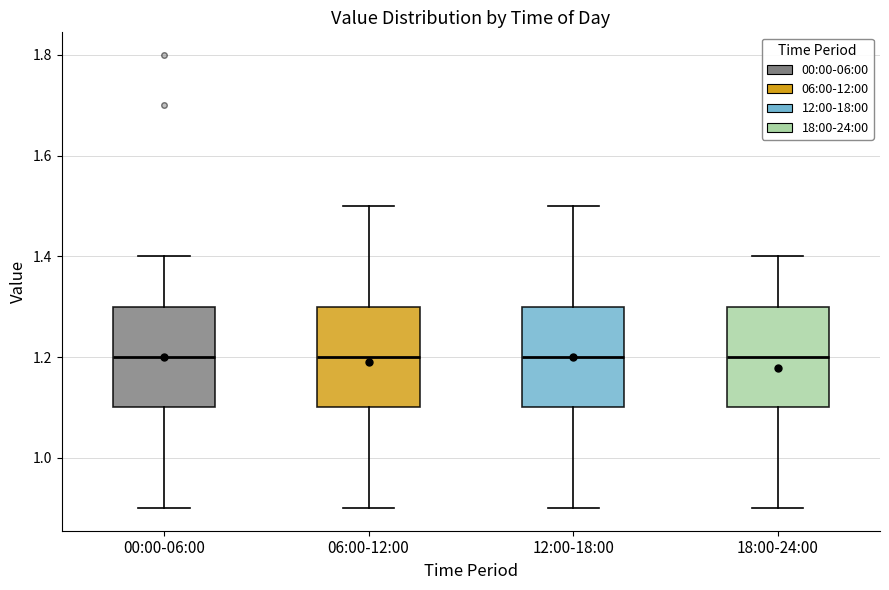

Reading left to right, transcribe this box plot: for each box, give where its median line is, the range the box spans, and where its two whiskers end, as read against the y-axis. The values are not printed on the chart, so give them approximately, as read against the axis.

00:00-06:00: median 1.2, box 1.1 to 1.3, whiskers 0.9 to 1.4
06:00-12:00: median 1.2, box 1.1 to 1.3, whiskers 0.9 to 1.5
12:00-18:00: median 1.2, box 1.1 to 1.3, whiskers 0.9 to 1.5
18:00-24:00: median 1.2, box 1.1 to 1.3, whiskers 0.9 to 1.4